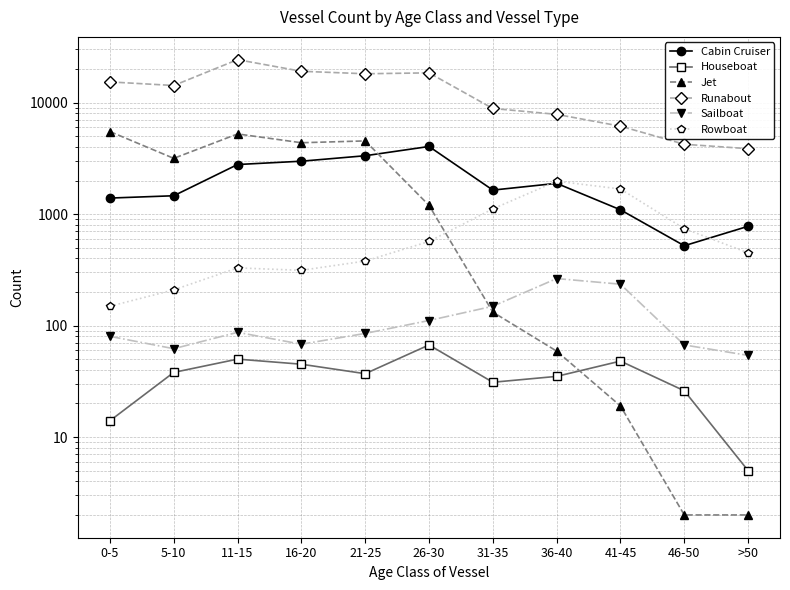

In Runabout, how many points are lower than both neighbors (excluding endpoints)?

2